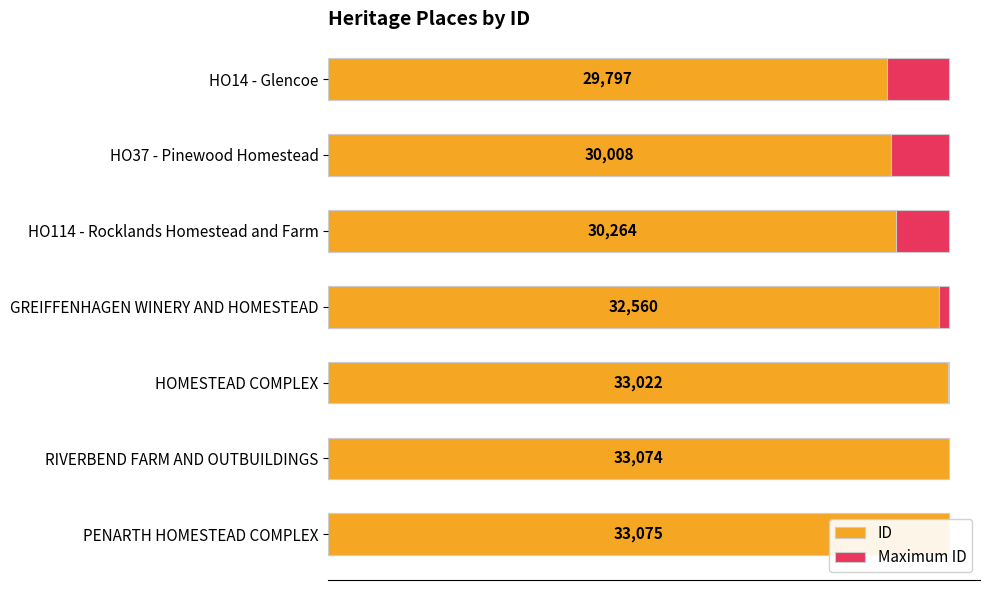

Which series has the largest range (max minus min)?

ID